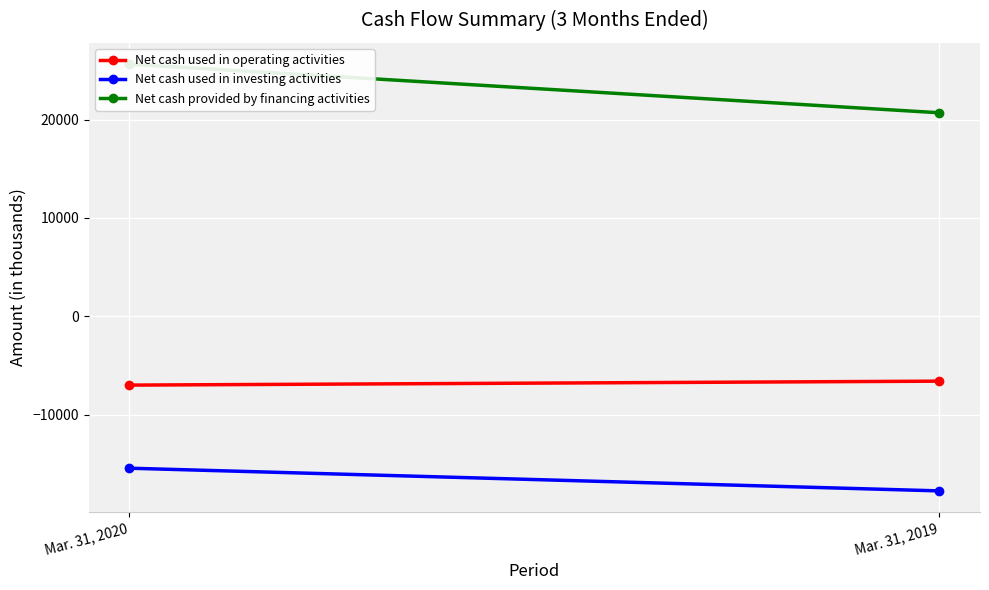

Reading right to left, transcribe all the data shown in this chart.

Net cash used in operating activities: Mar. 31, 2019=-6587	Mar. 31, 2020=-6989
Net cash used in investing activities: Mar. 31, 2019=-17738	Mar. 31, 2020=-15432
Net cash provided by financing activities: Mar. 31, 2019=20683	Mar. 31, 2020=25624